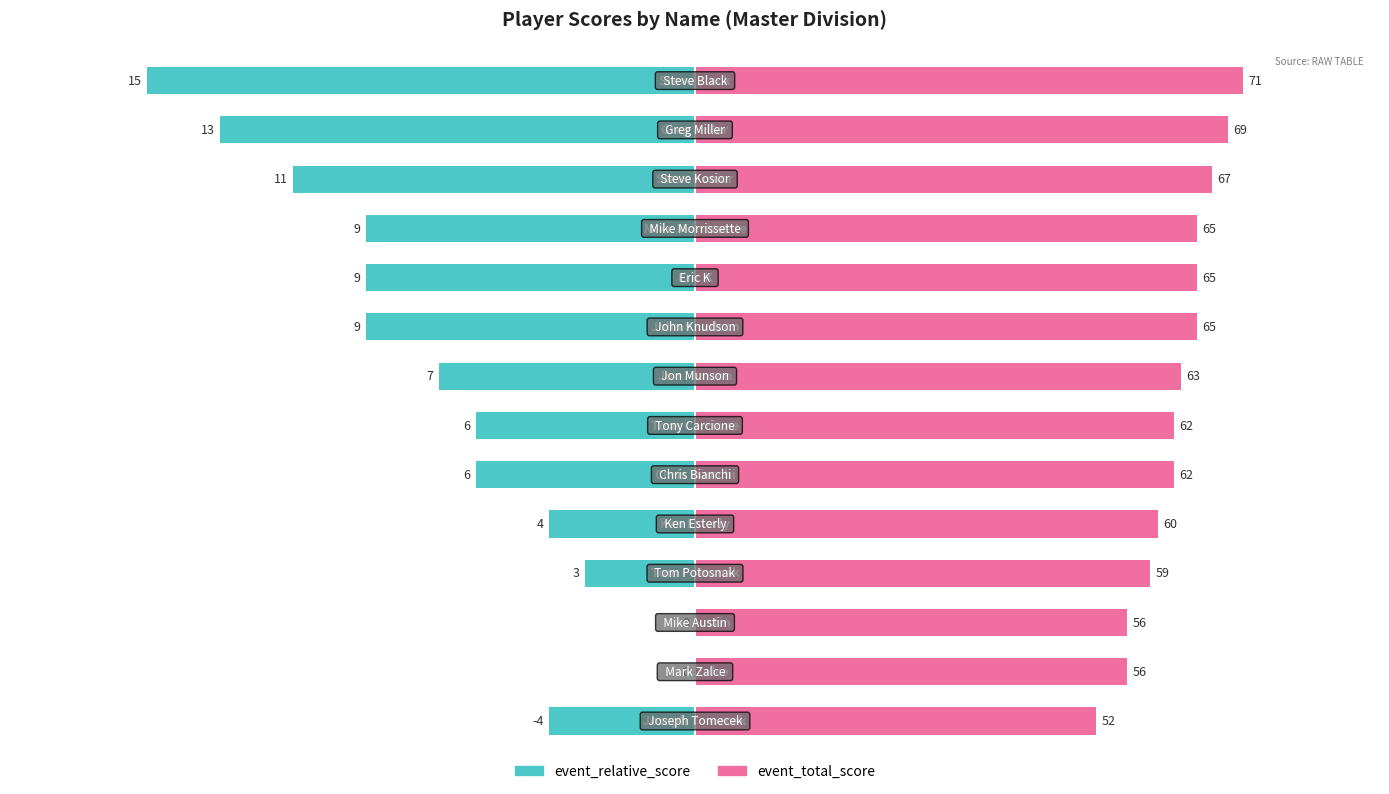

How many categories are shown in the chart?

14